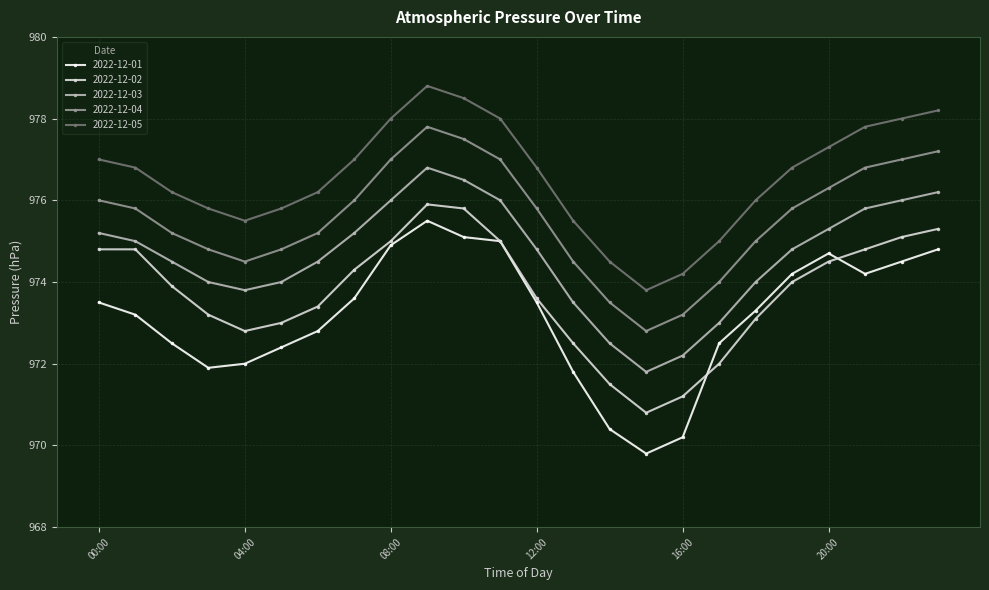

What are all the series names shown in the legend?

2022-12-01, 2022-12-02, 2022-12-03, 2022-12-04, 2022-12-05